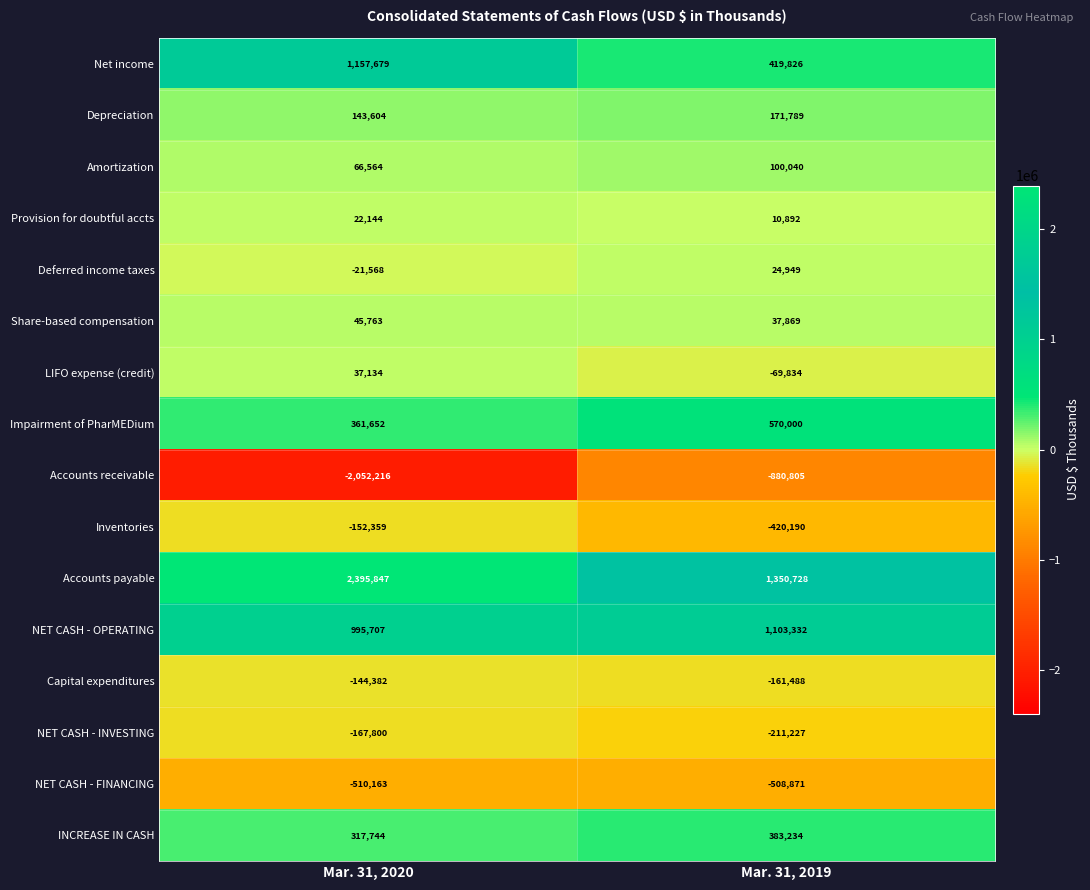

Count the number of categories in the chart.

2